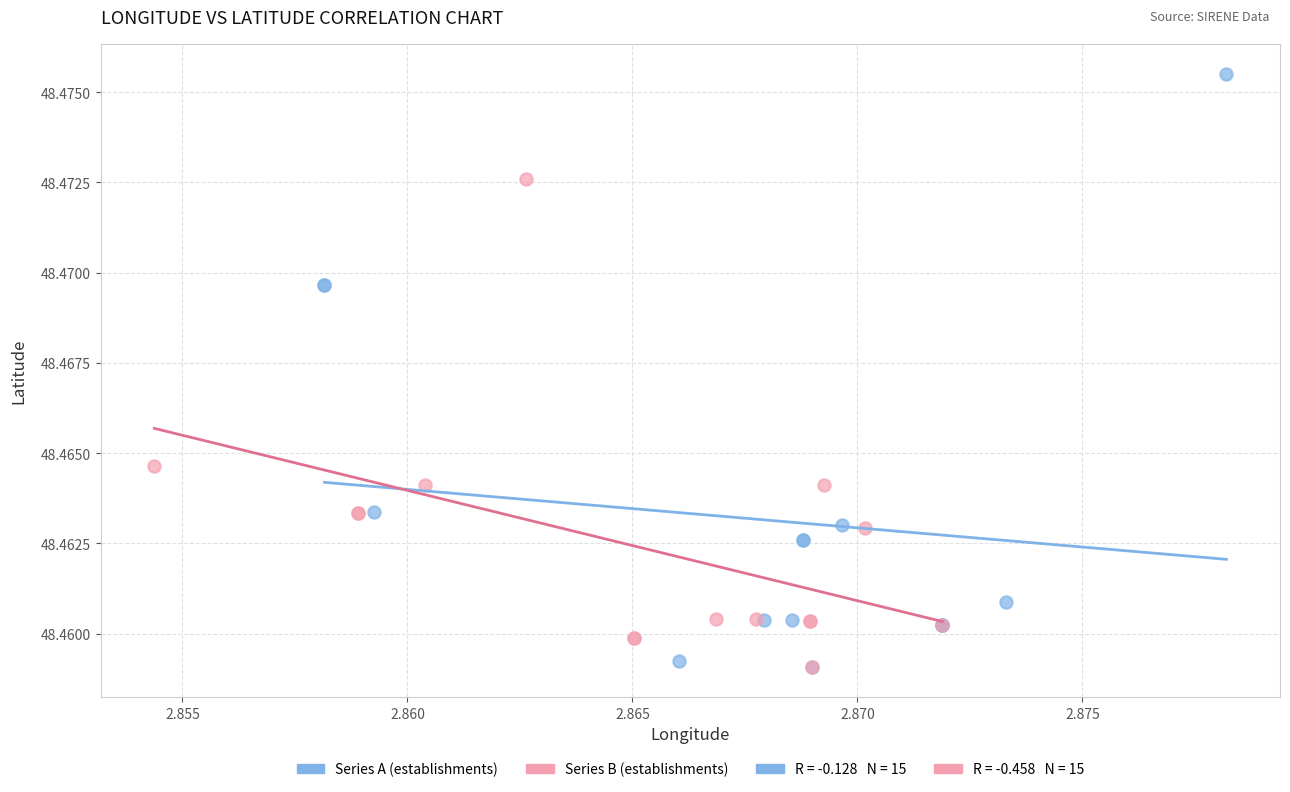

Which series has the widest spread of Y values?

Series A (establishments)